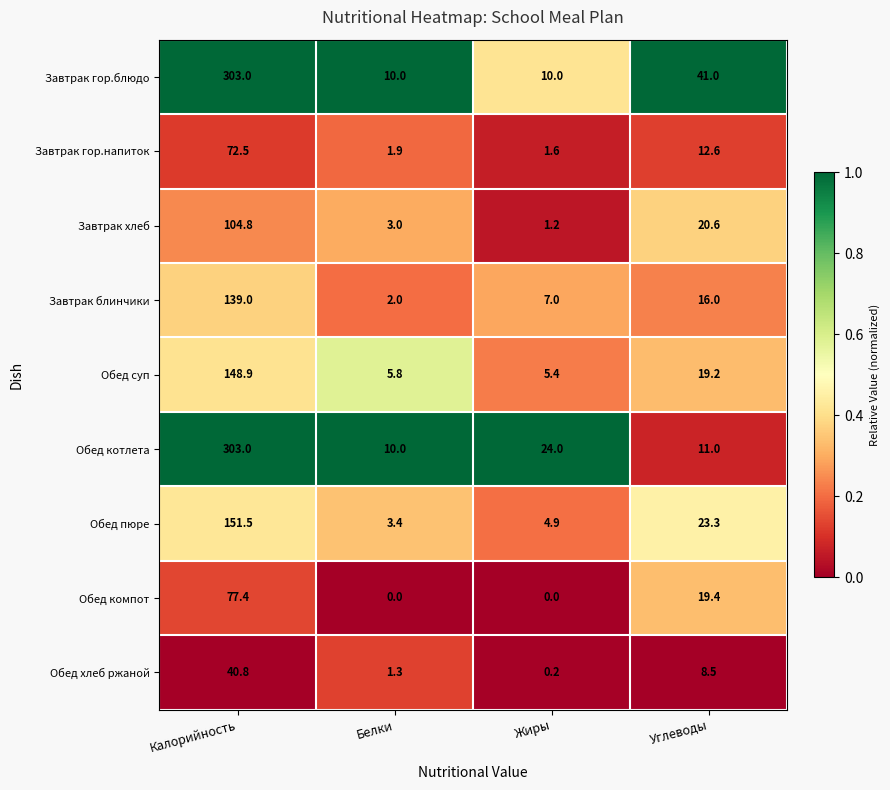

What is the spread (max minus min) of values at Белки?

10.0